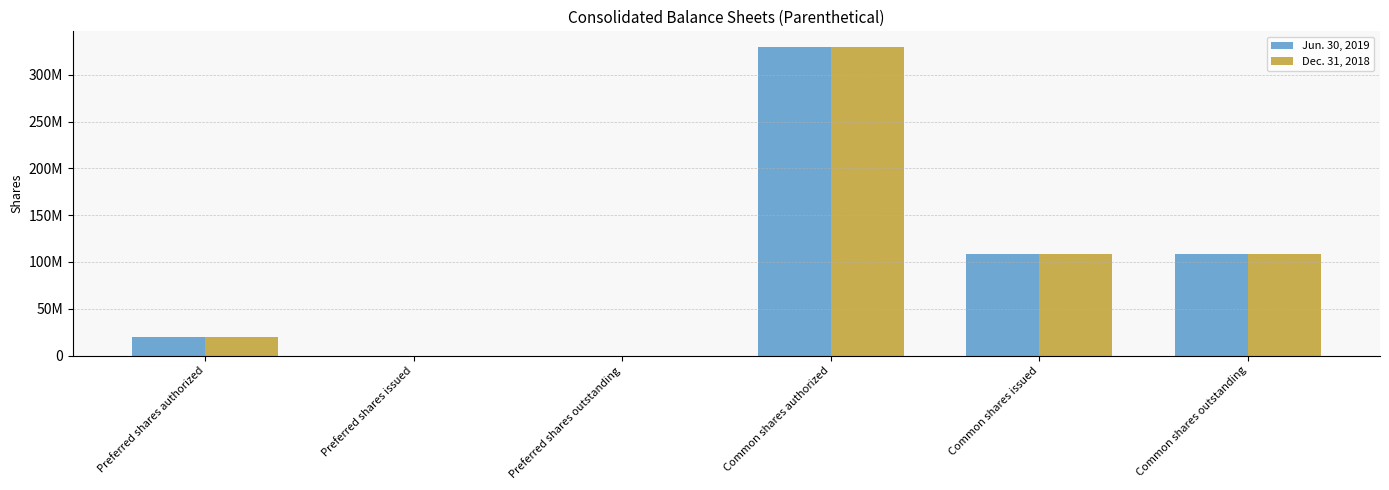

What is the maximum value for Jun. 30, 2019?

330000000